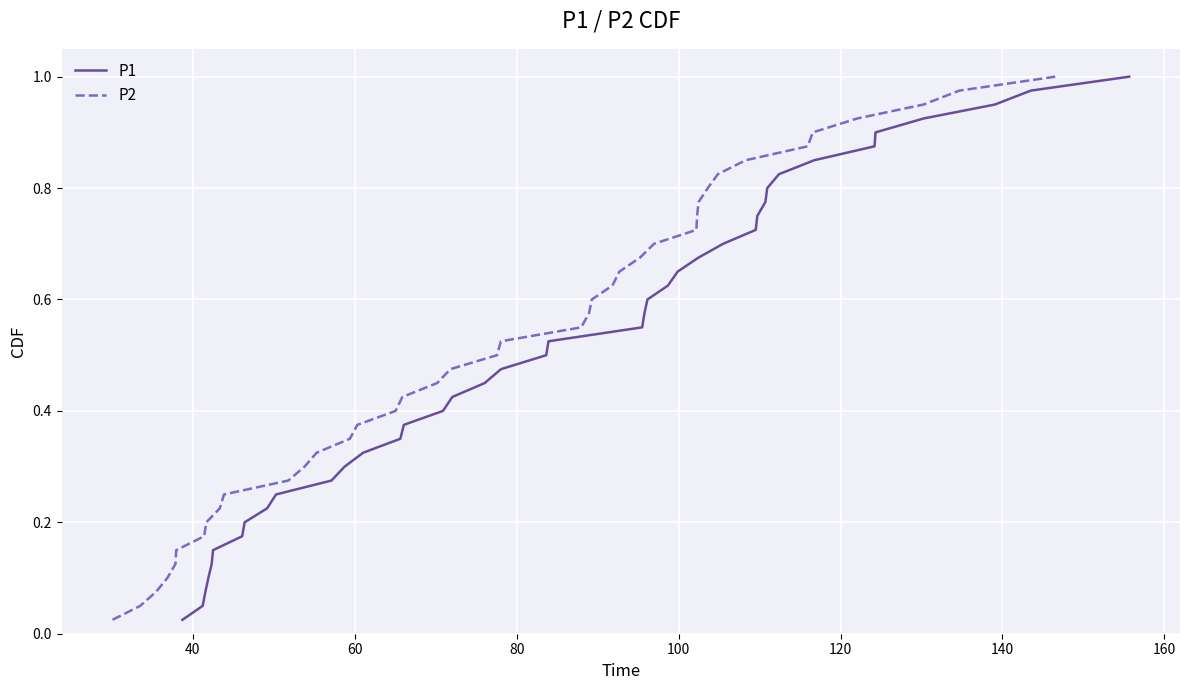

What is the difference between the maximum and minimum values in the P1 series?

1.0